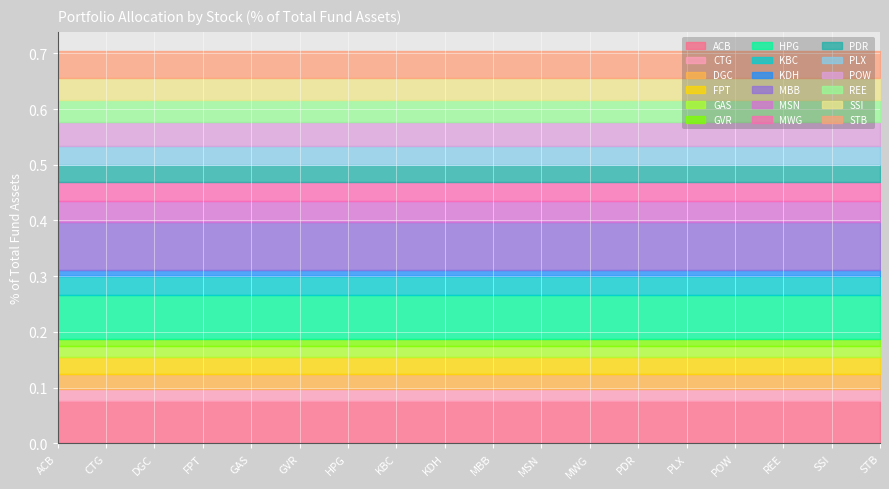

What is the label of the 8th point from the right?

MSN